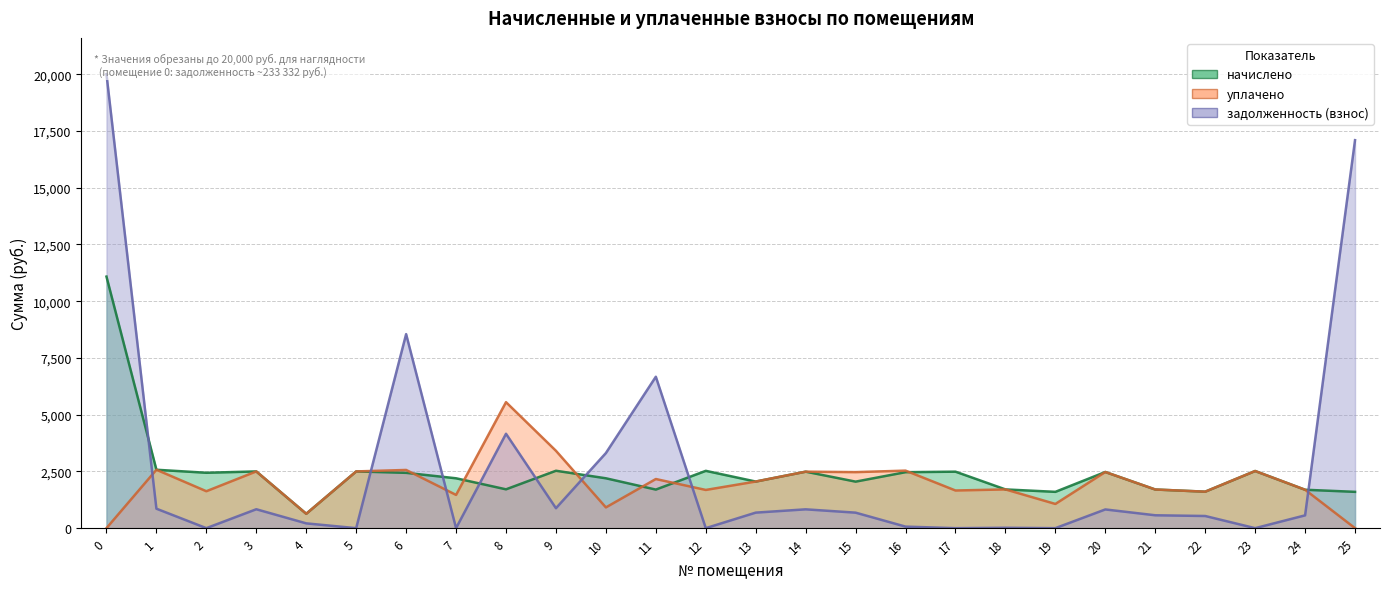

The value of начислено at 17 is 3884.2. True or false?

False